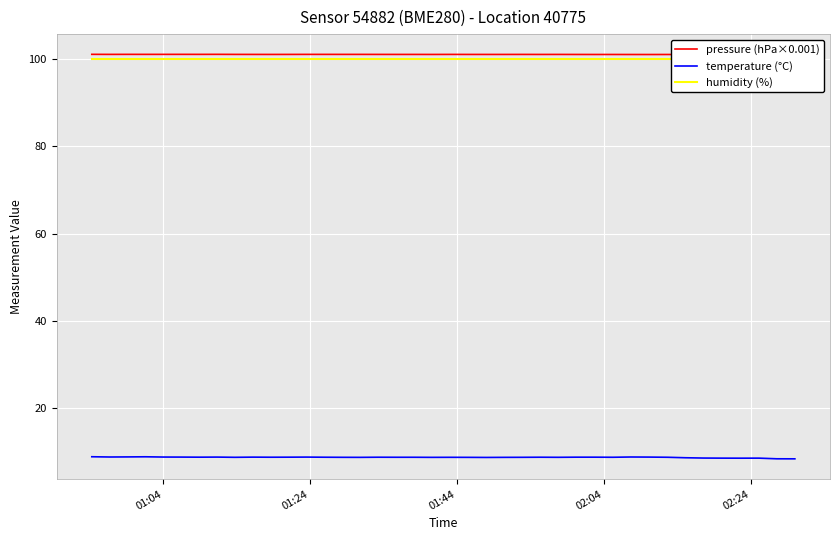

What are all the series names shown in the legend?

pressure (hPa×0.001), temperature (°C), humidity (%)